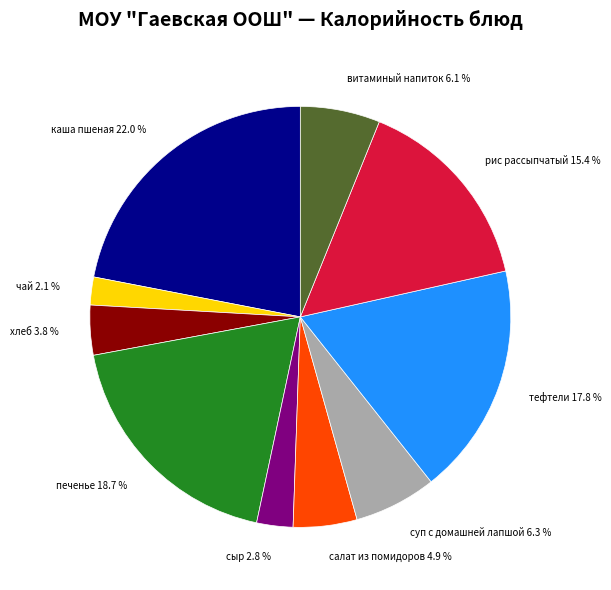

Count the number of slices in the pie.

10